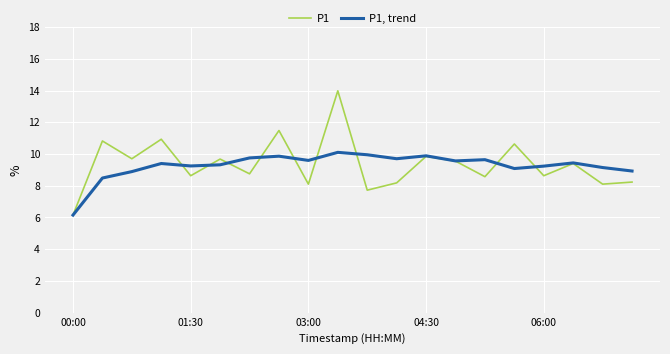

List the series in order of their peak value, highest first.

P1, P1, trend